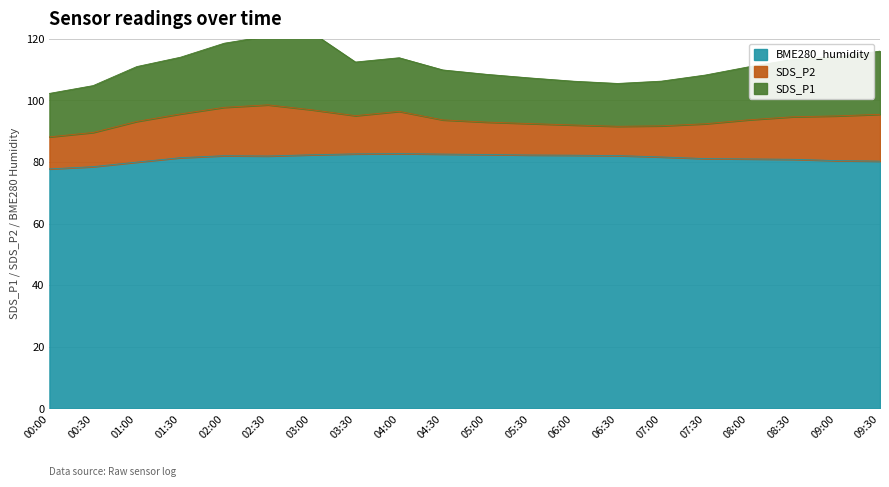

How many values in the SDS_P1 series are below 17?

9